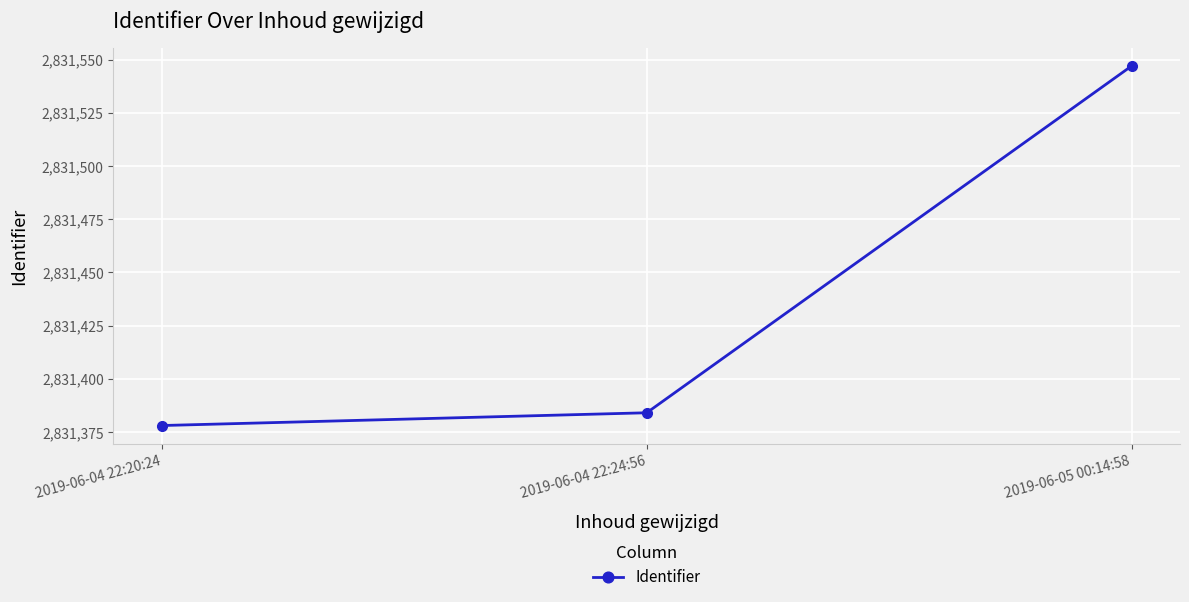

How many lines are shown in the chart?

1